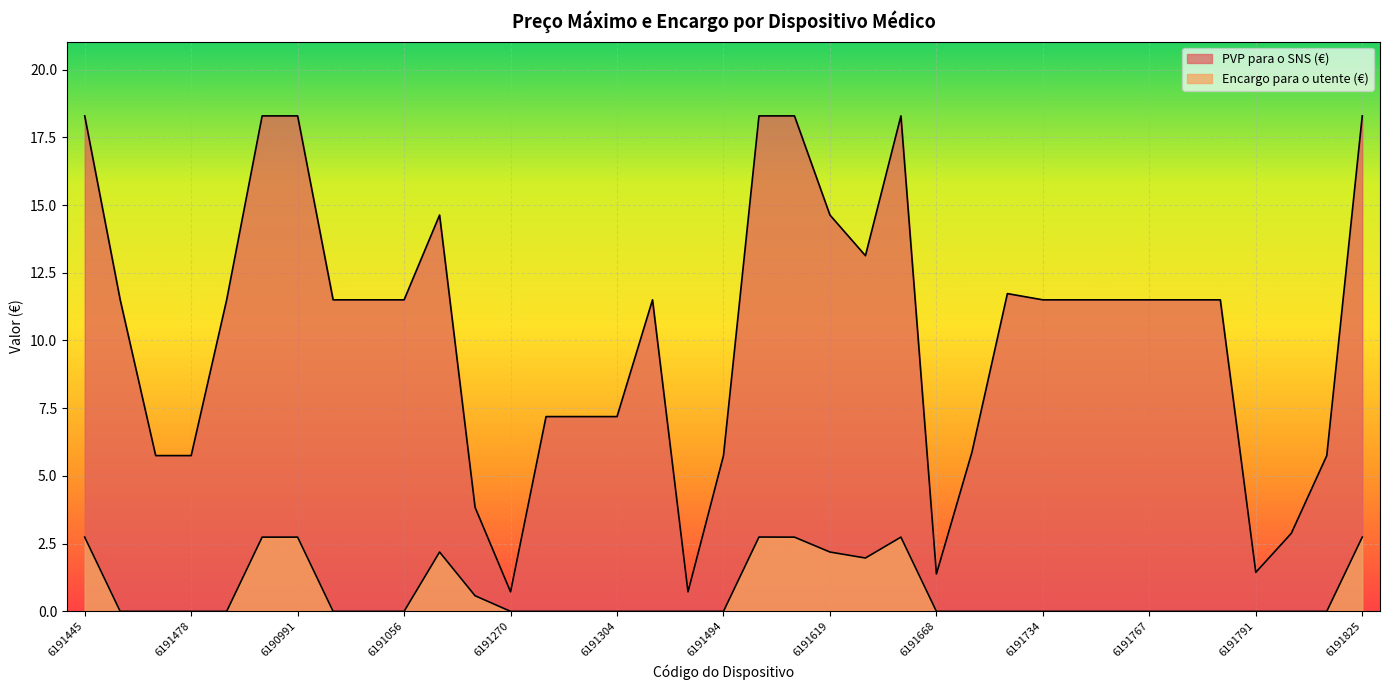

What is the highest value of the PVP para o SNS (€) series?

18.3